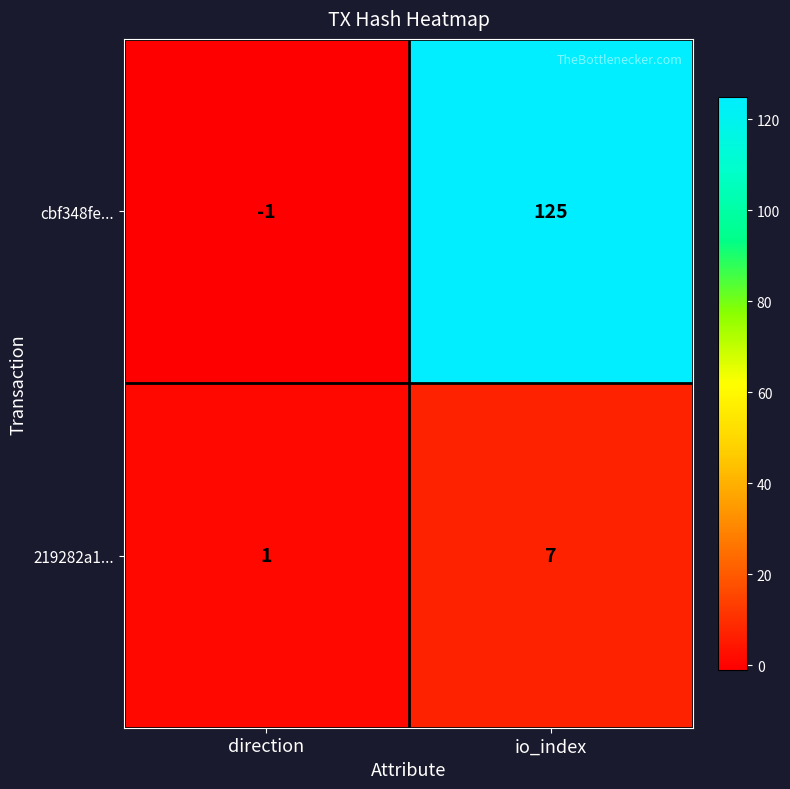

What is the sum of the 219282a1... values at direction and io_index?

8